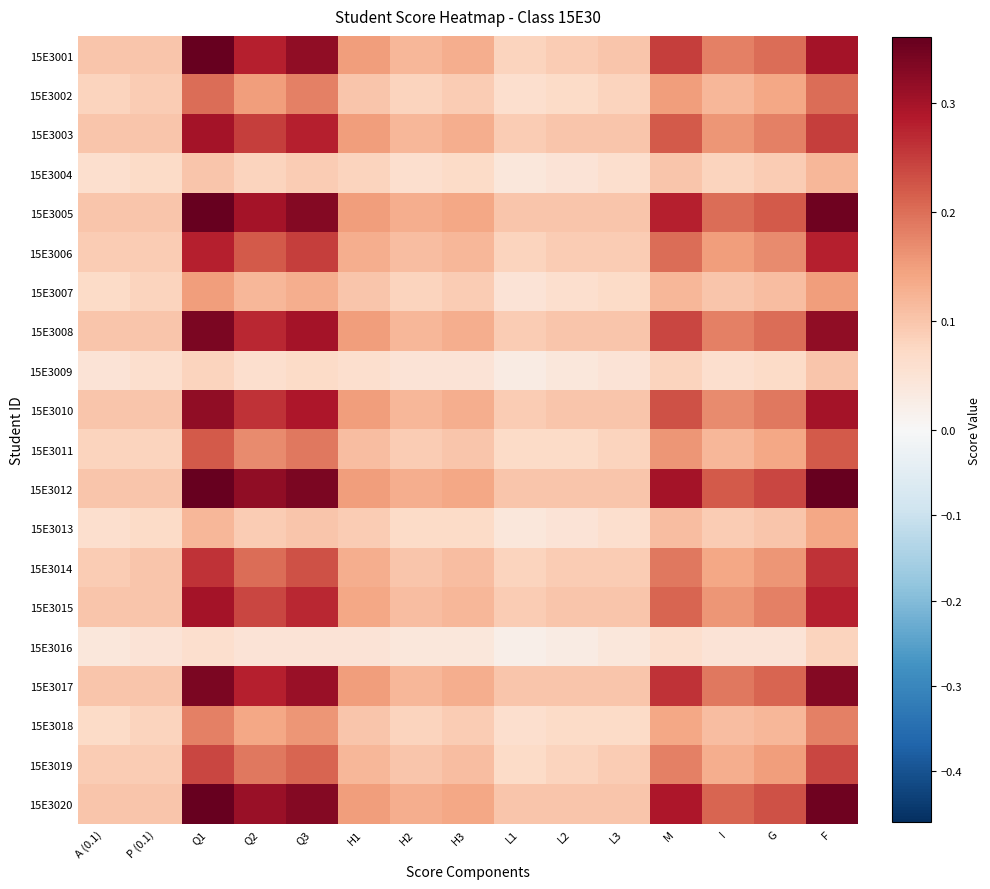

At Q2, list the series in order from smallest to largest.

15E3016, 15E3009, 15E3004, 15E3013, 15E3007, 15E3018, 15E3002, 15E3011, 15E3019, 15E3014, 15E3006, 15E3015, 15E3003, 15E3010, 15E3008, 15E3001, 15E3017, 15E3005, 15E3020, 15E3012